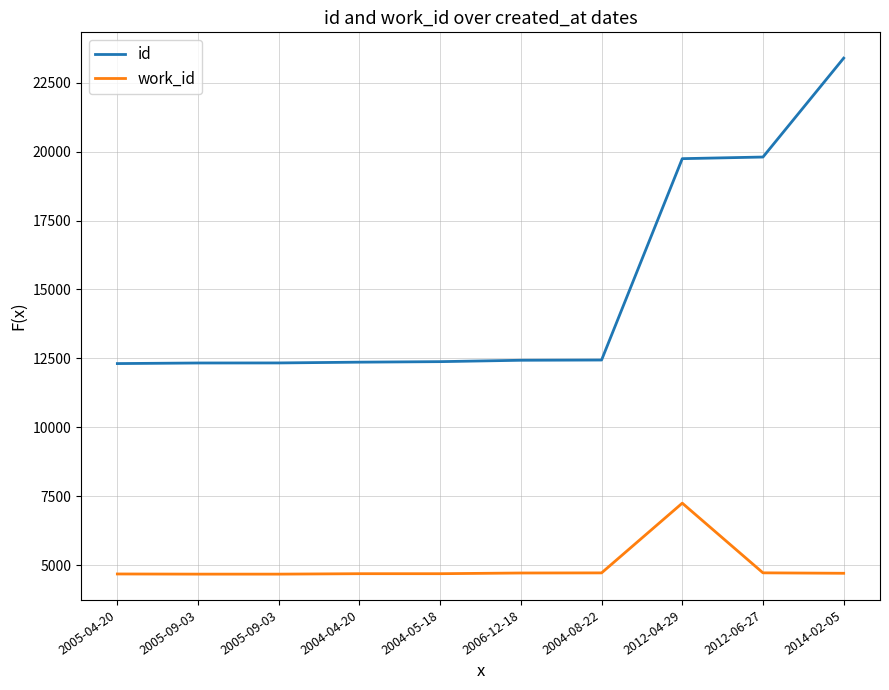

At 2006-12-18, list the series in order from largest to smallest.

id, work_id